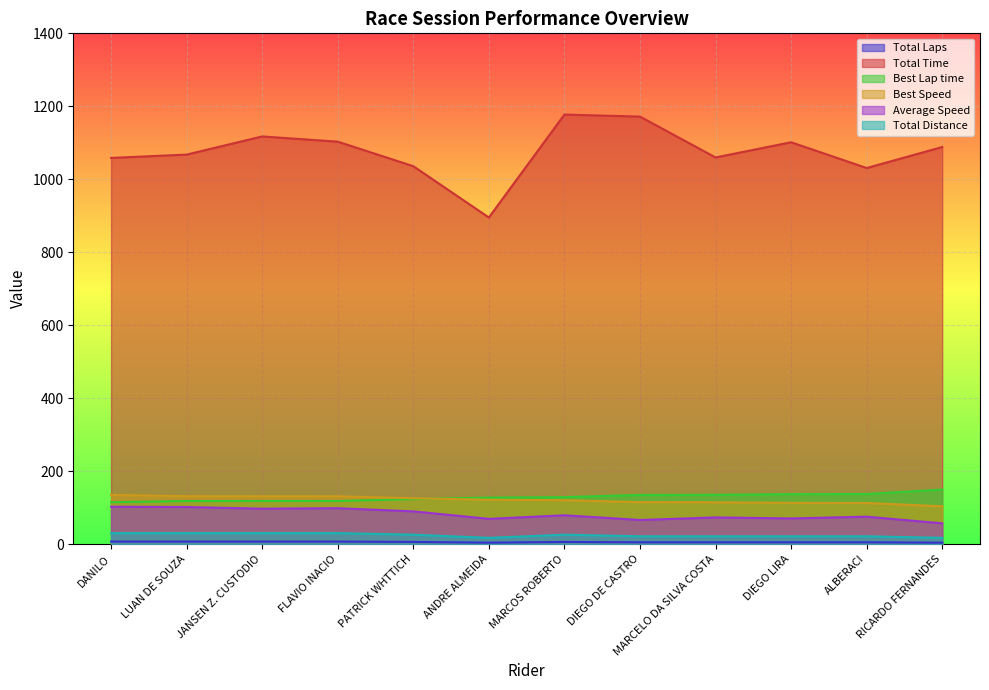

List the series in order of their peak value, lowest first.

Total Laps, Total Distance, Average Speed, Best Speed, Best Lap time, Total Time